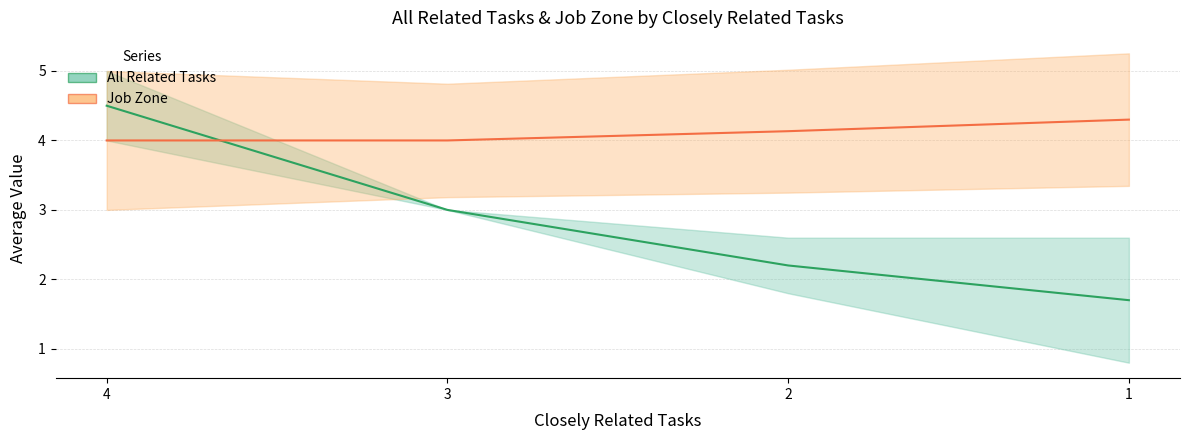

What is the spread (max minus min) of values at 3?

1.0